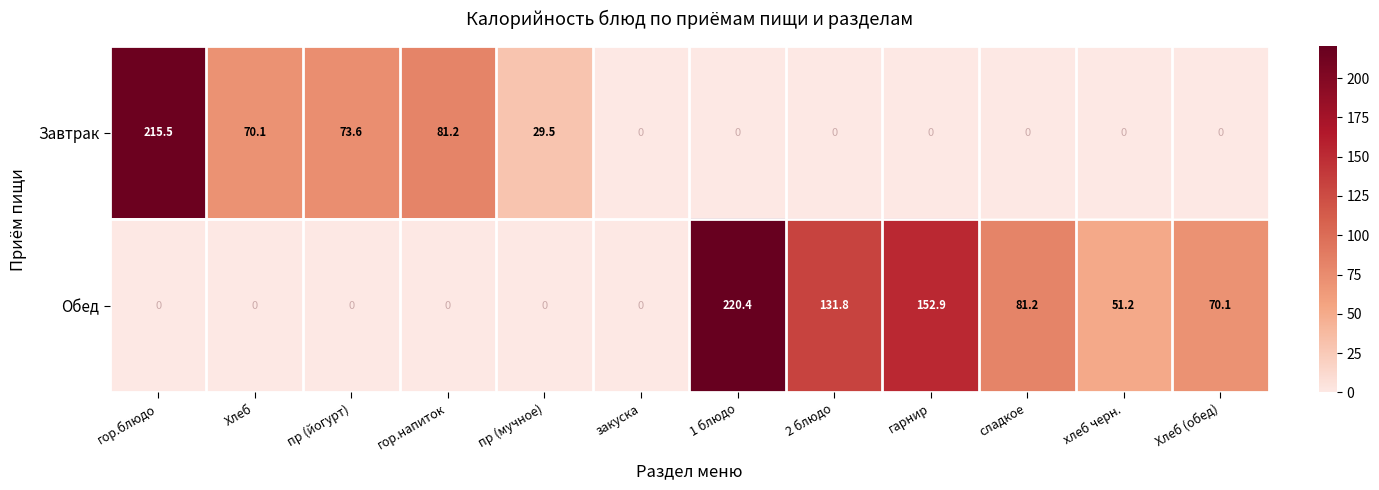

Between 1 блюдо and Хлеб (обед), which series saw the biggest shift?

Обед